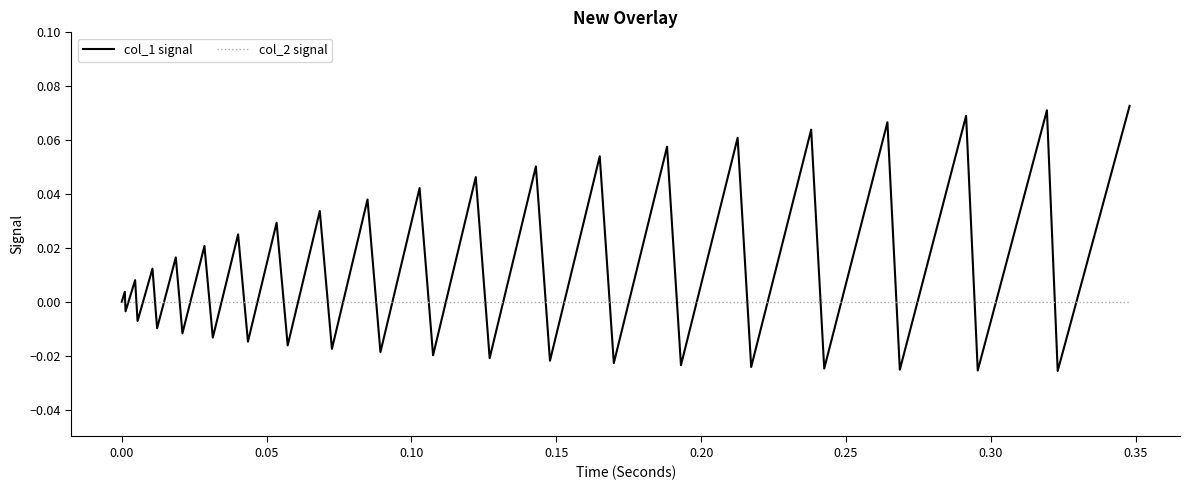

Which series has the largest range (max minus min)?

col_1 signal